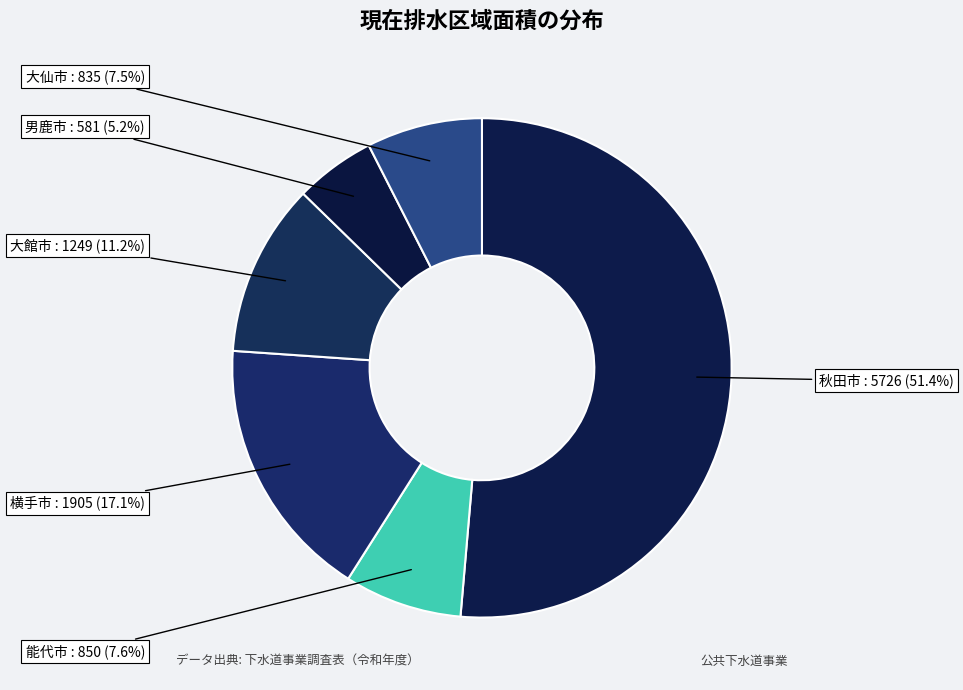

Rank the categories by value from lowest to highest.

男鹿市, 大仙市, 能代市, 大館市, 横手市, 秋田市